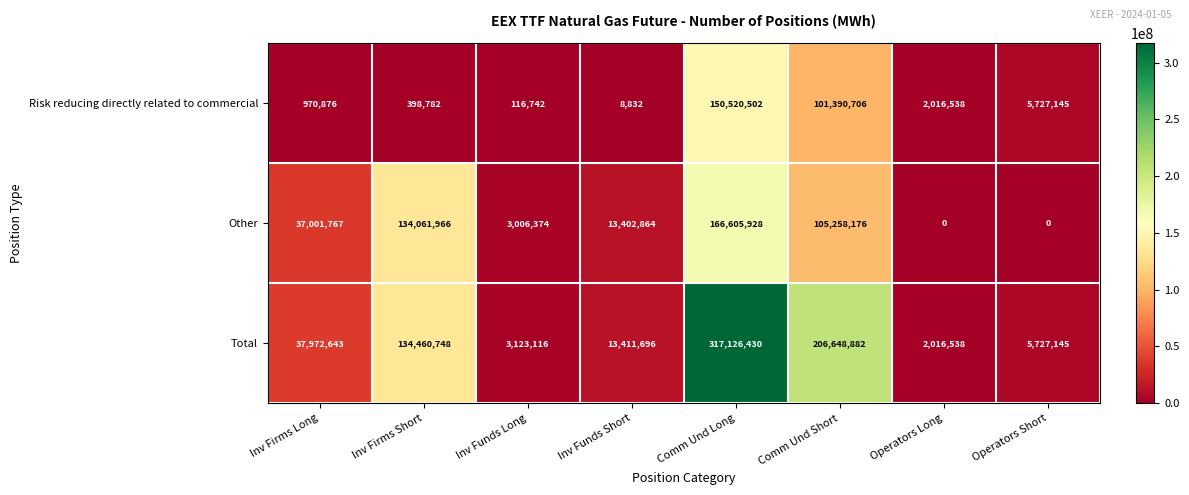

Where is Other nearest to the value 83302964?

Comm Und Short